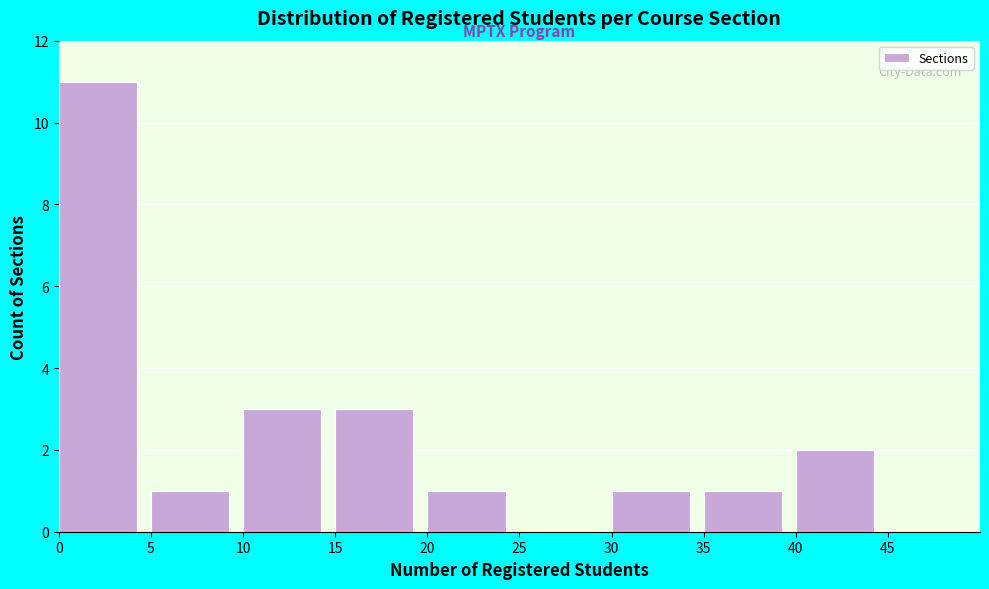

Which range on the x-axis has the tallest bar?

0 to 5